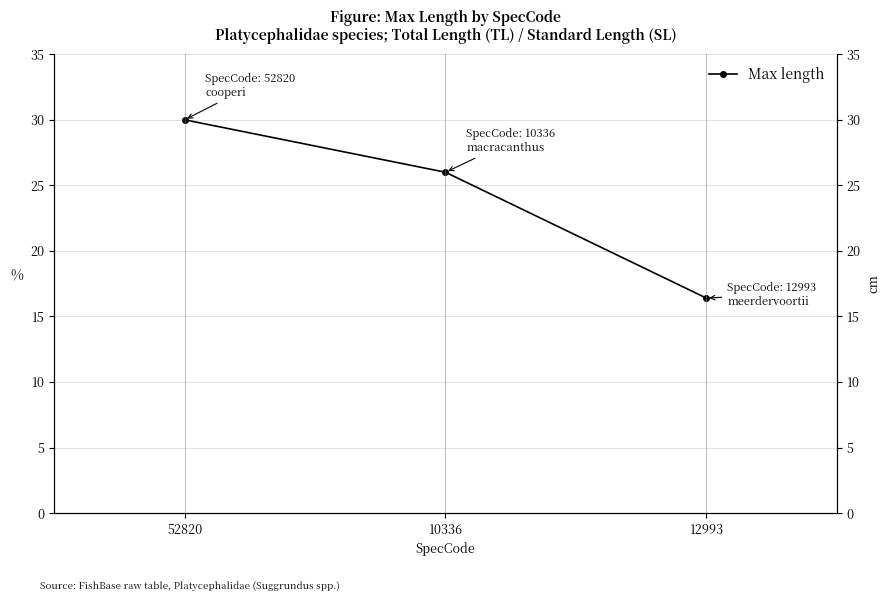

Does the chart display data point markers on the line(s)?

Yes